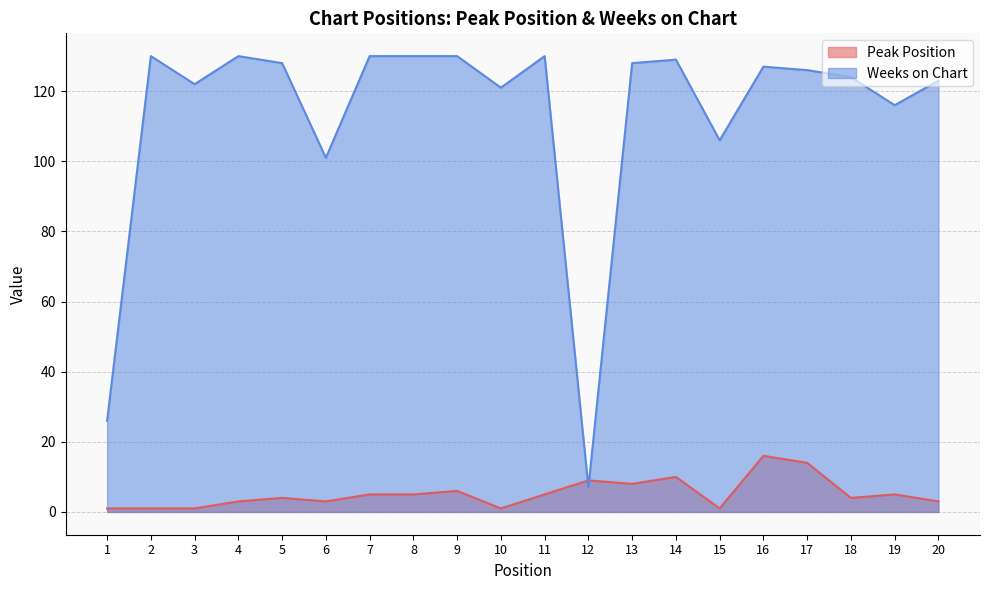

What is the sum of all Peak Position values?

105